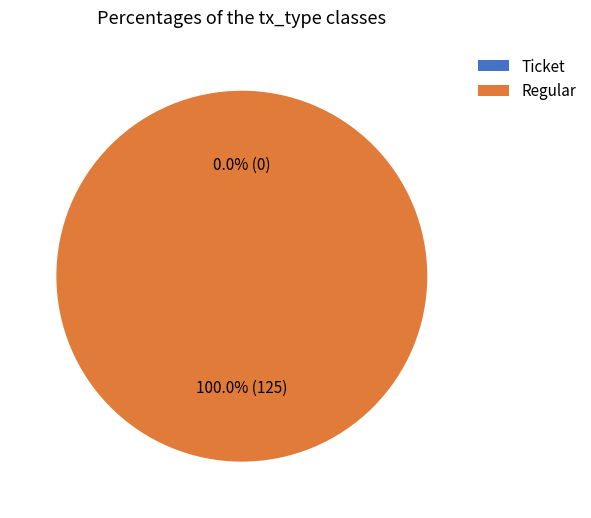

What percentage is the Regular slice, to the nearest percent?

100%